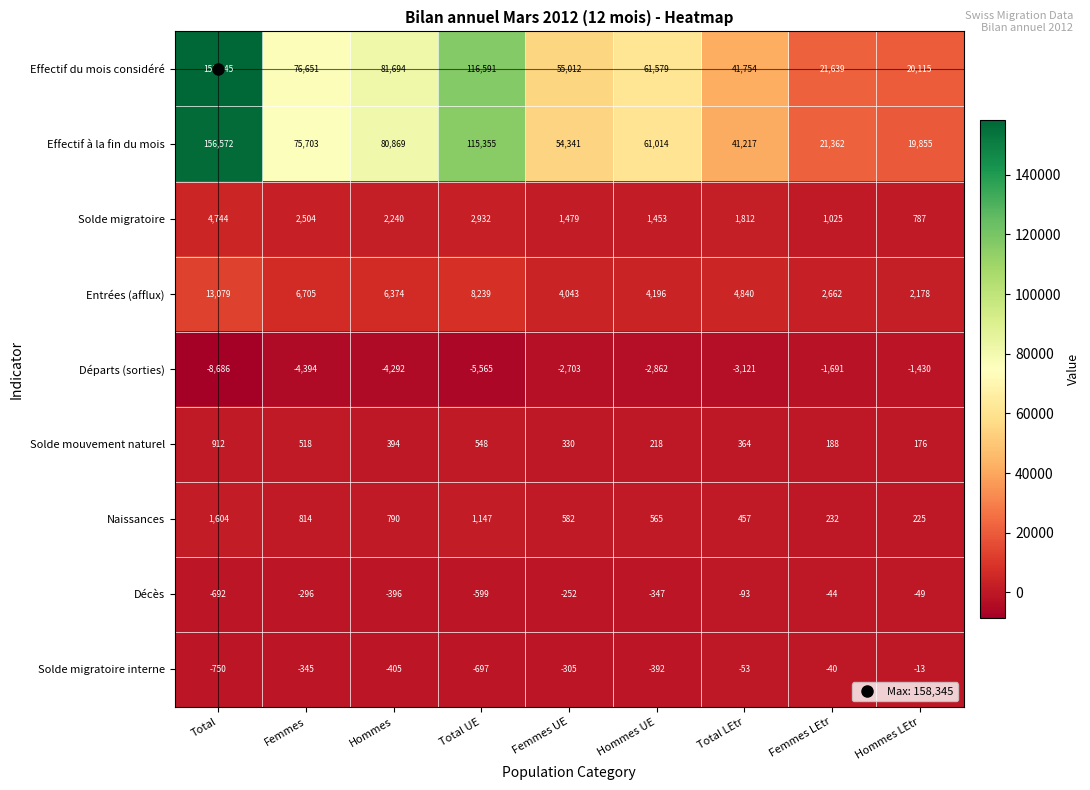

Which series has the largest range (max minus min)?

Effectif du mois considéré